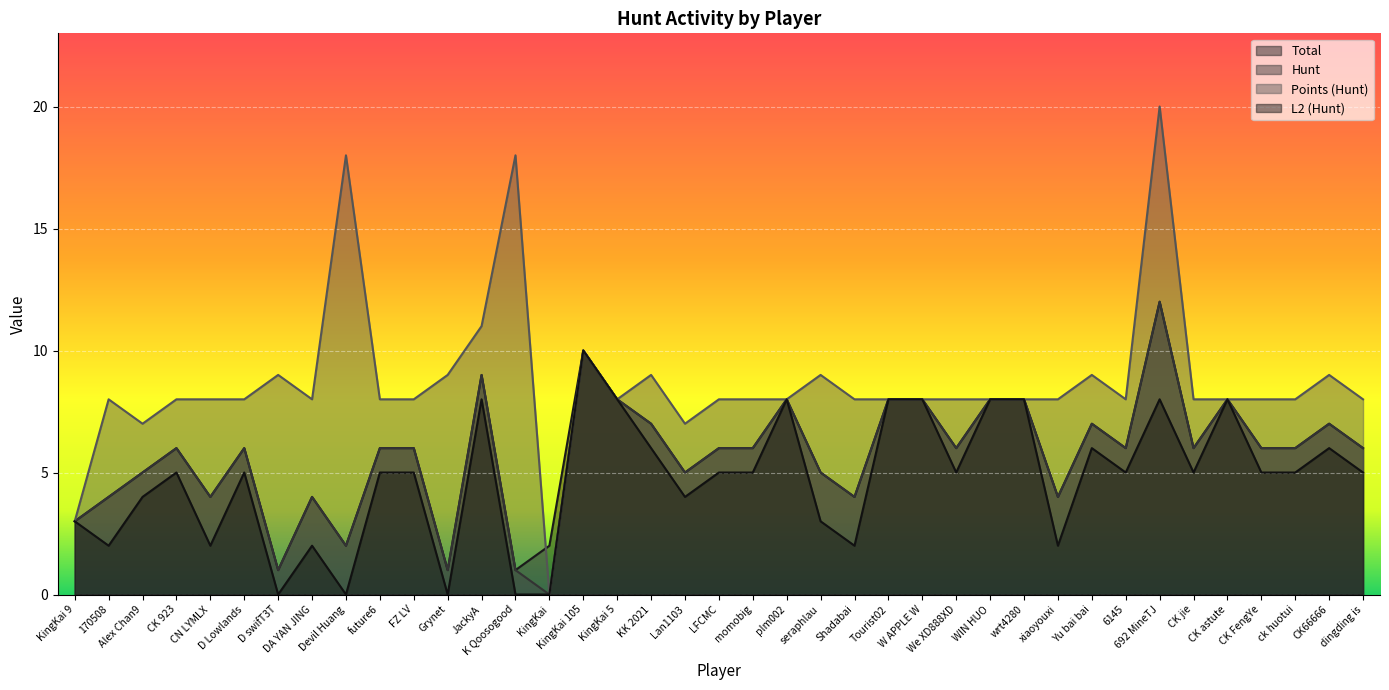

What position from the right is Devil Huang?

31